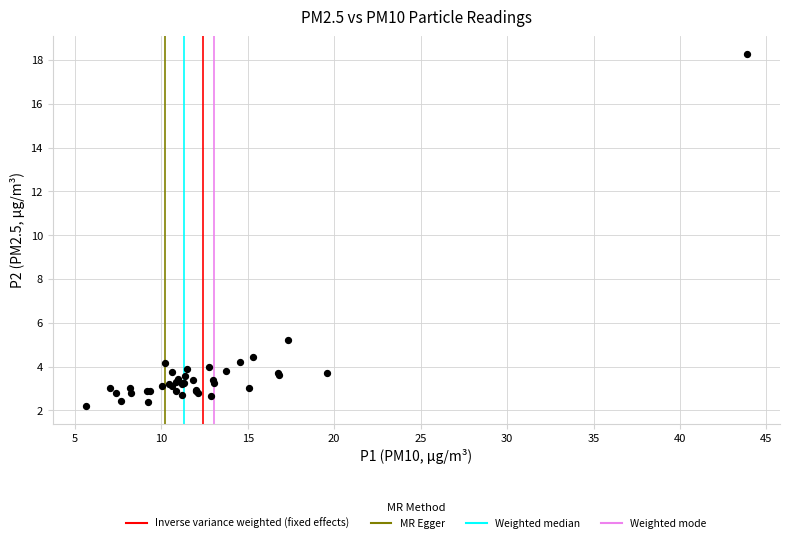

What Y value in the scatter plot is closest to 10?

5.2